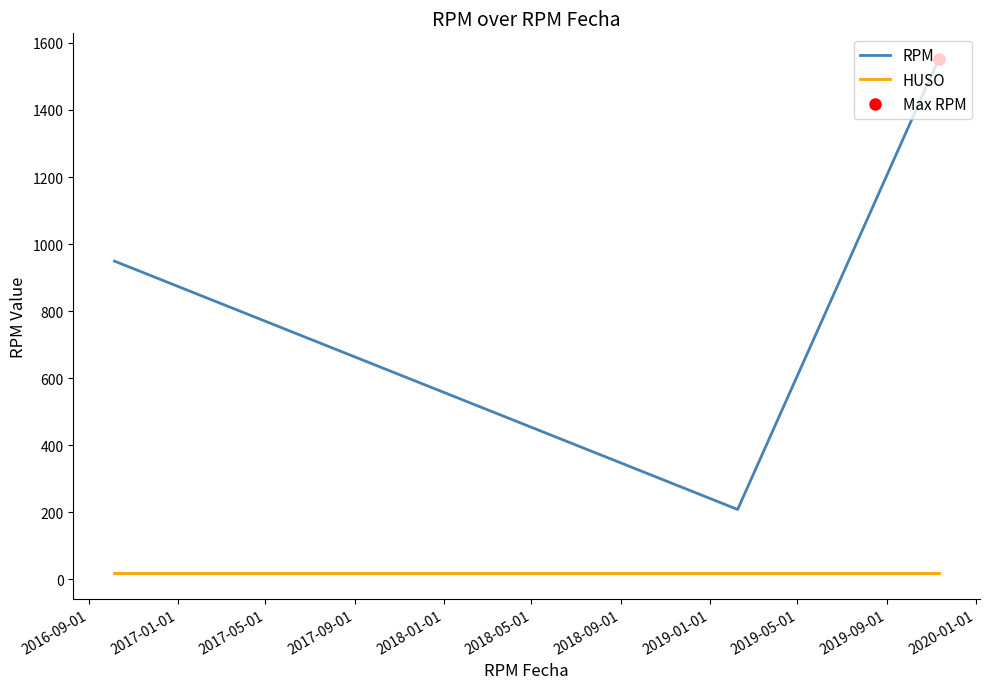

What are all the series names shown in the legend?

RPM, HUSO